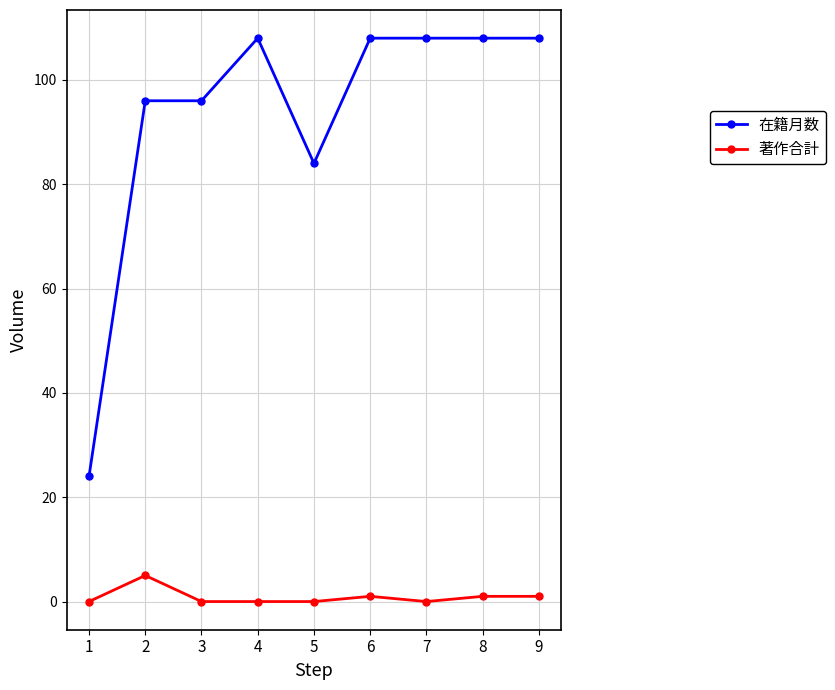

Which series has the largest range (max minus min)?

在籍月数